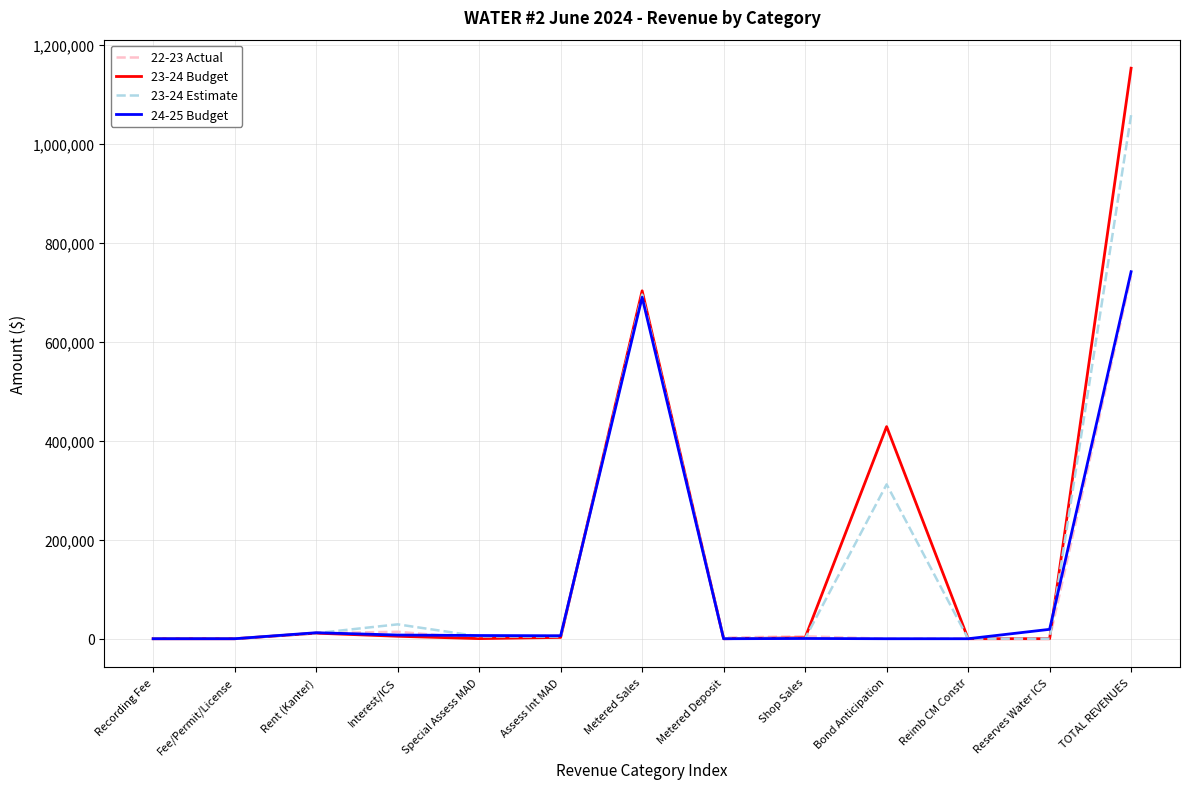

Which series has the largest range (max minus min)?

23-24 Budget